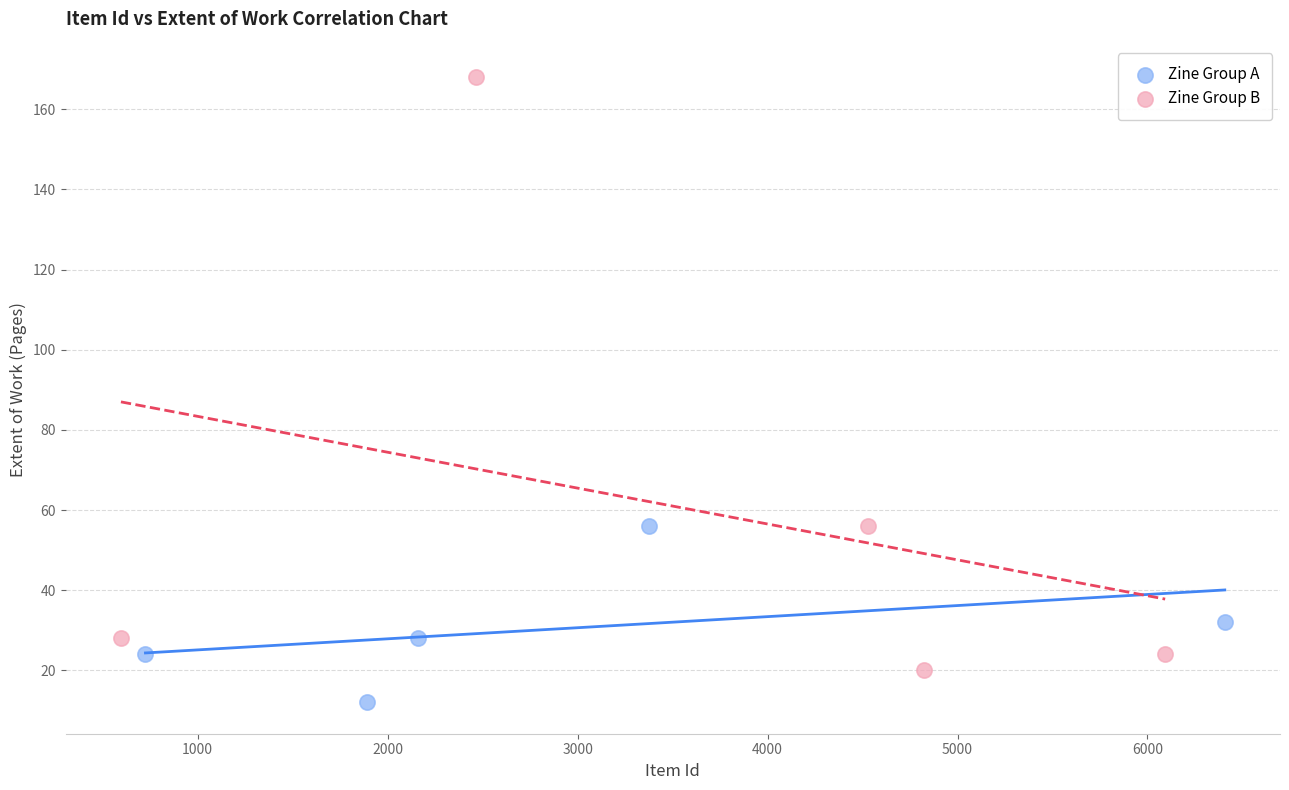

Which series reaches the maximum Y coordinate?

Zine Group B